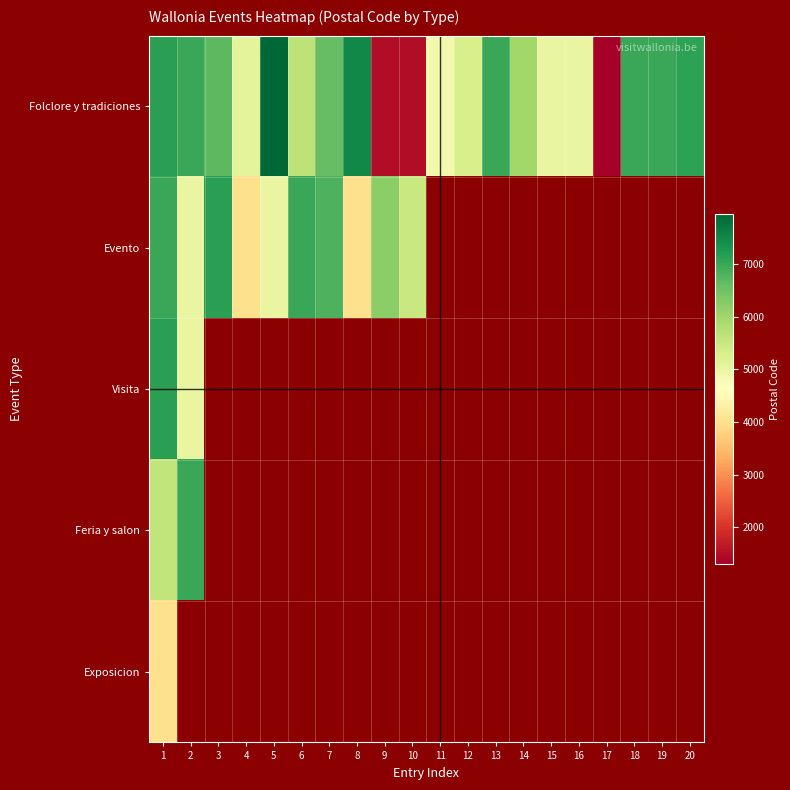

Is it true that Feria y salon equals 6990.0 at 2?

True